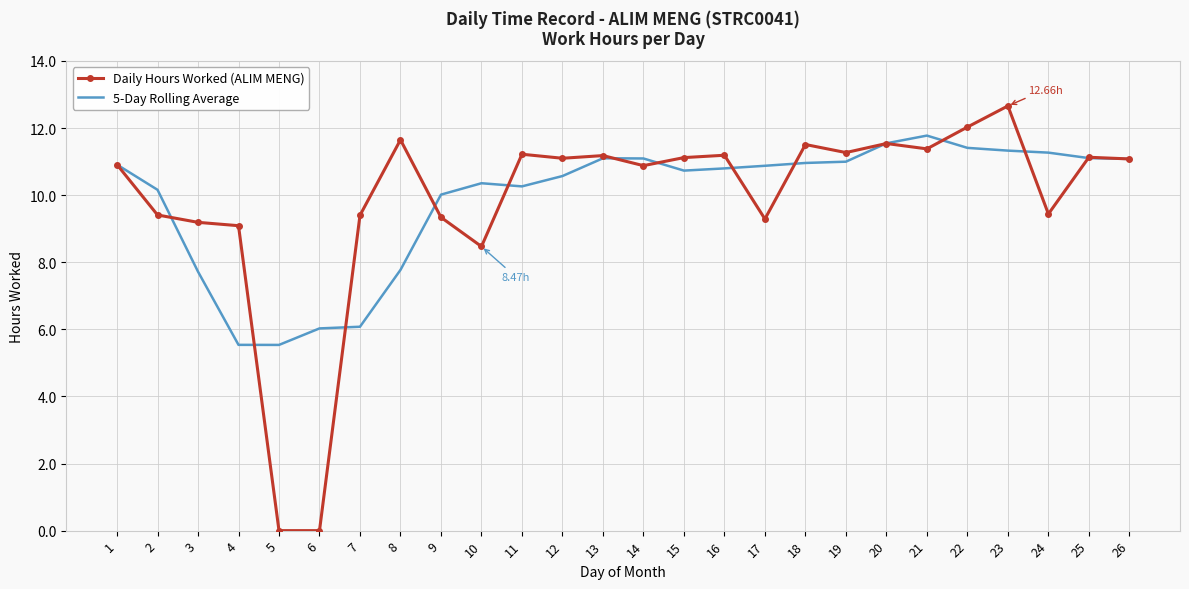

What is the total value across all series at 20?

23.1